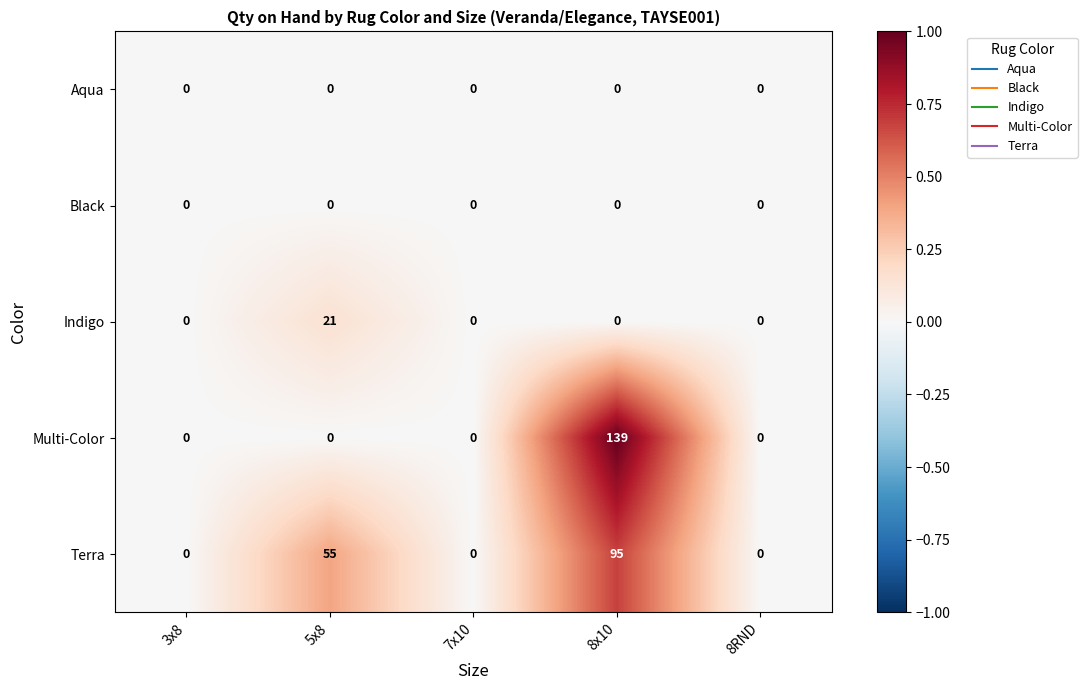

What is the difference between the maximum and second lowest values in the Indigo series?

21